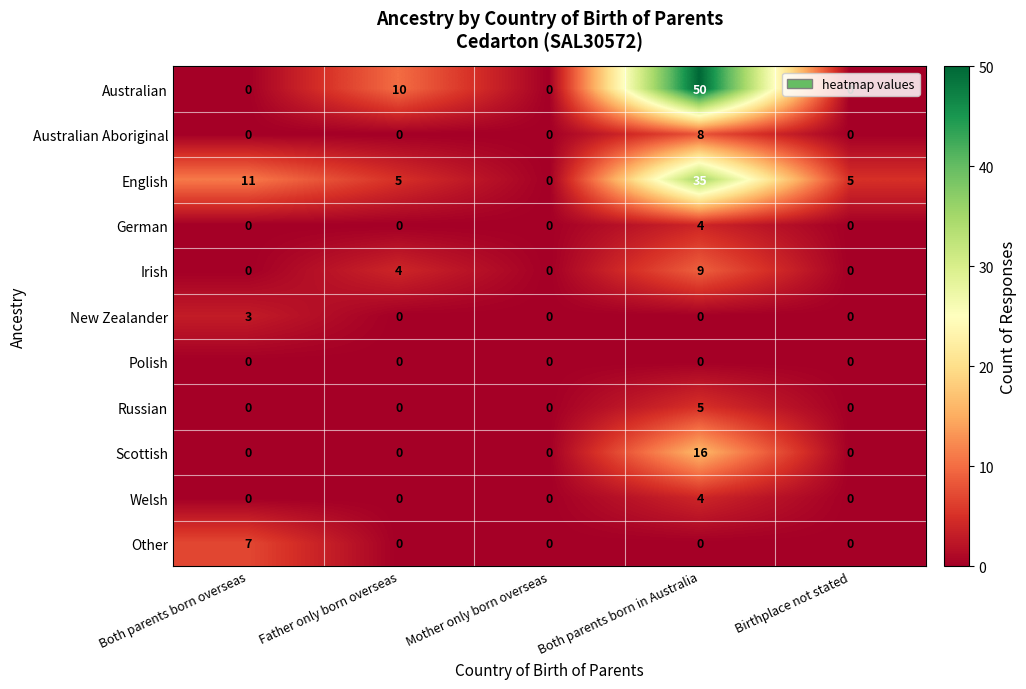

Which series has the widest spread of values?

Australian